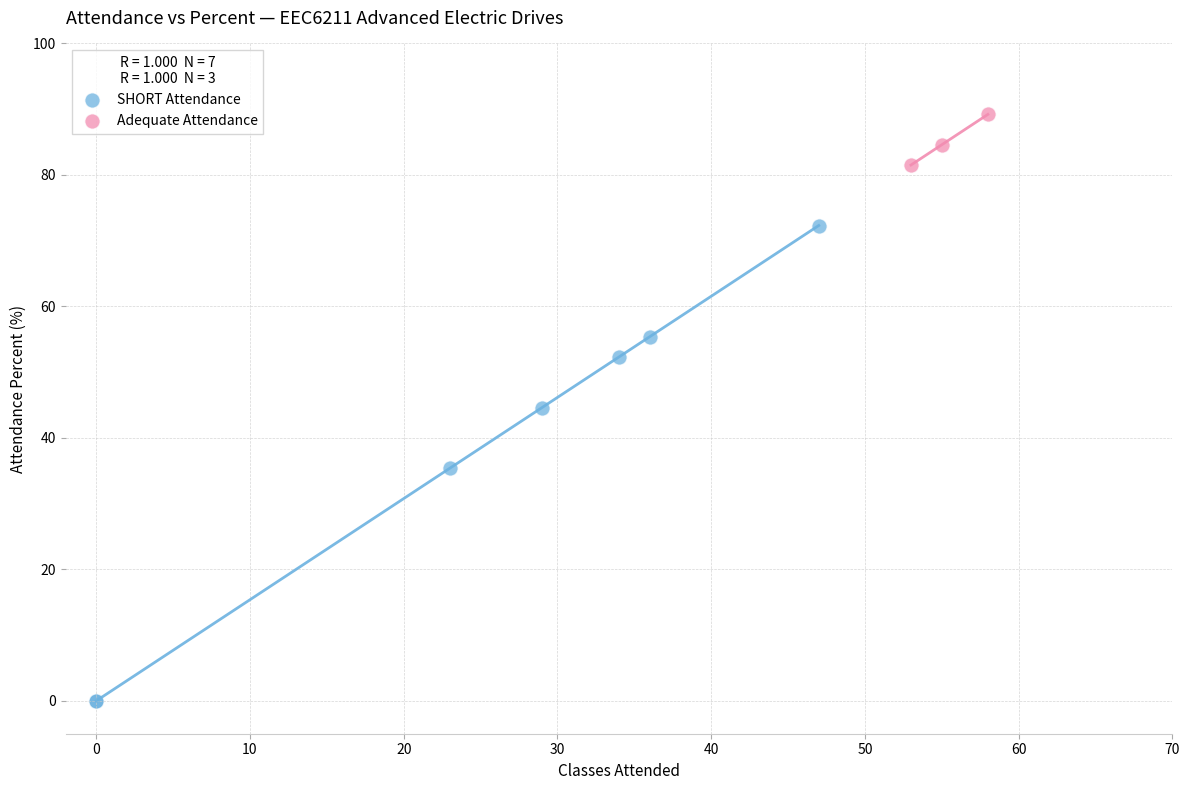

Which series contains the highest Y value?

Adequate Attendance